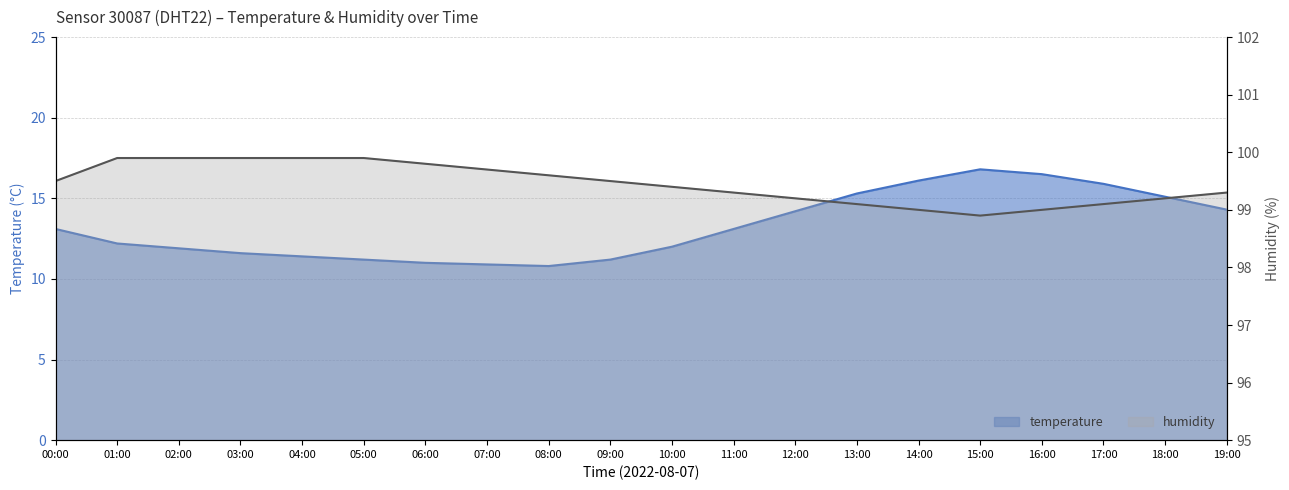

At which label does humidity first exceed 99?

00:00